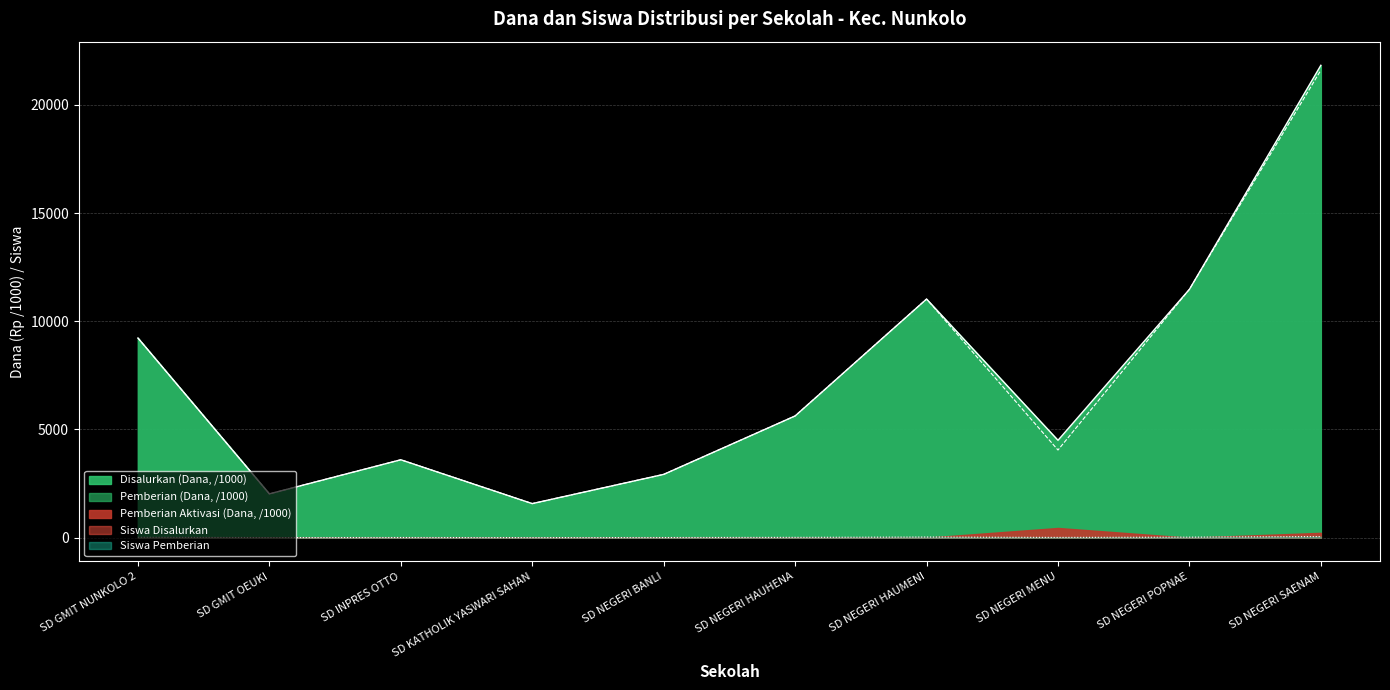

What is the average value of the Siswa Disalurkan series?

19